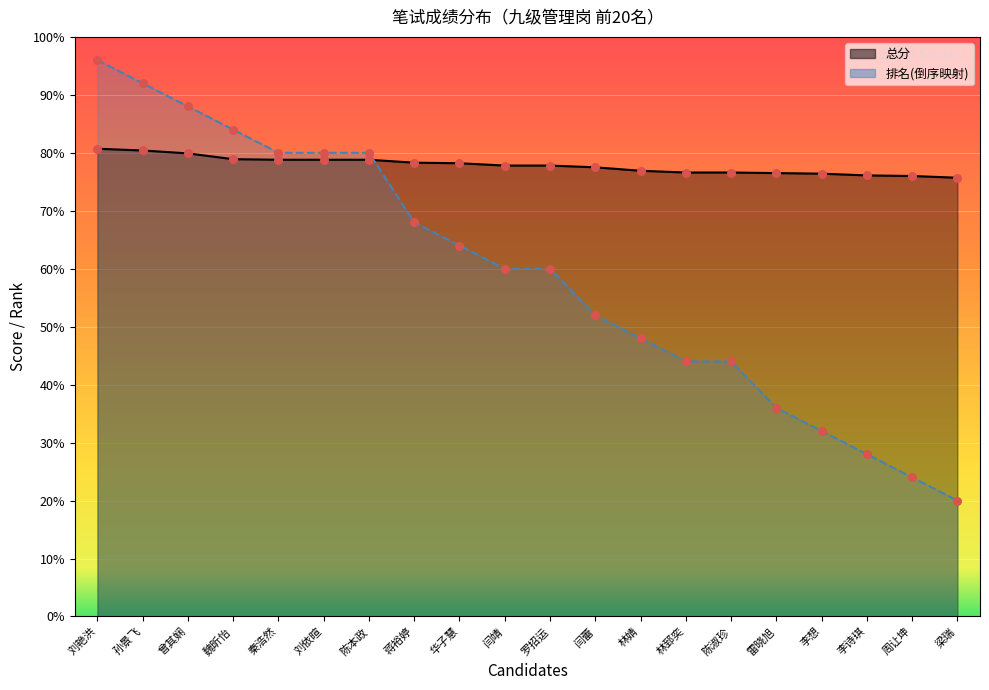

Which series contains the highest Y value?

排名